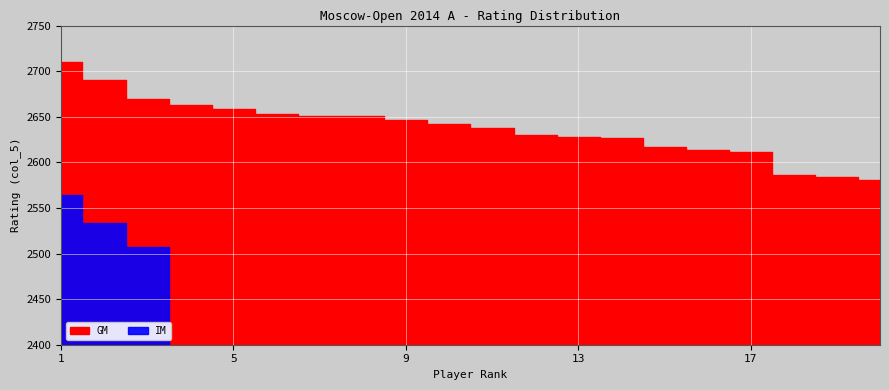

Which series has the largest total across all categories?

GM